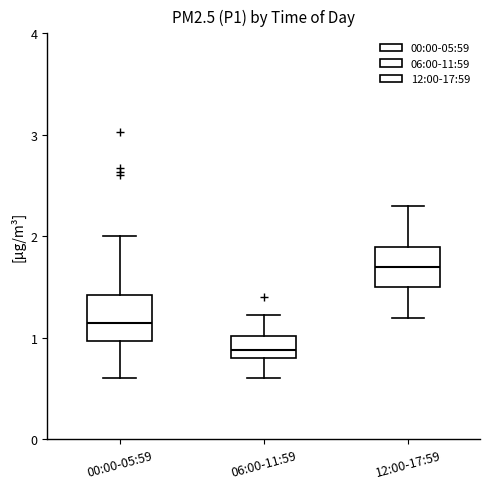

Where does the upper whisker of the box for 06:00-11:59 end on the y-axis? The values are not printed on the chart, so give them approximately, as read against the axis.

1.2